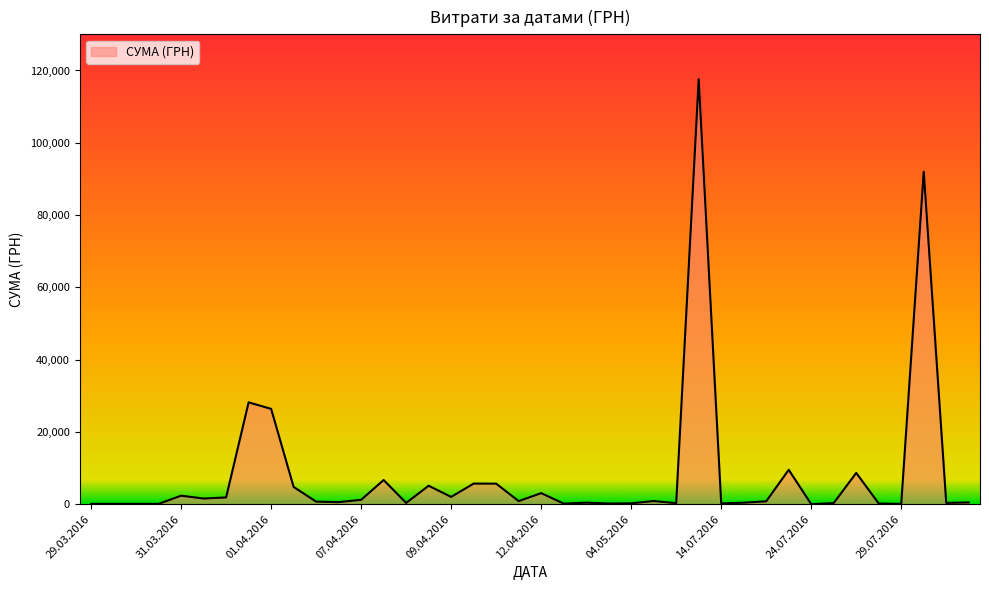

What is the maximum value shown in the chart?

117568.8